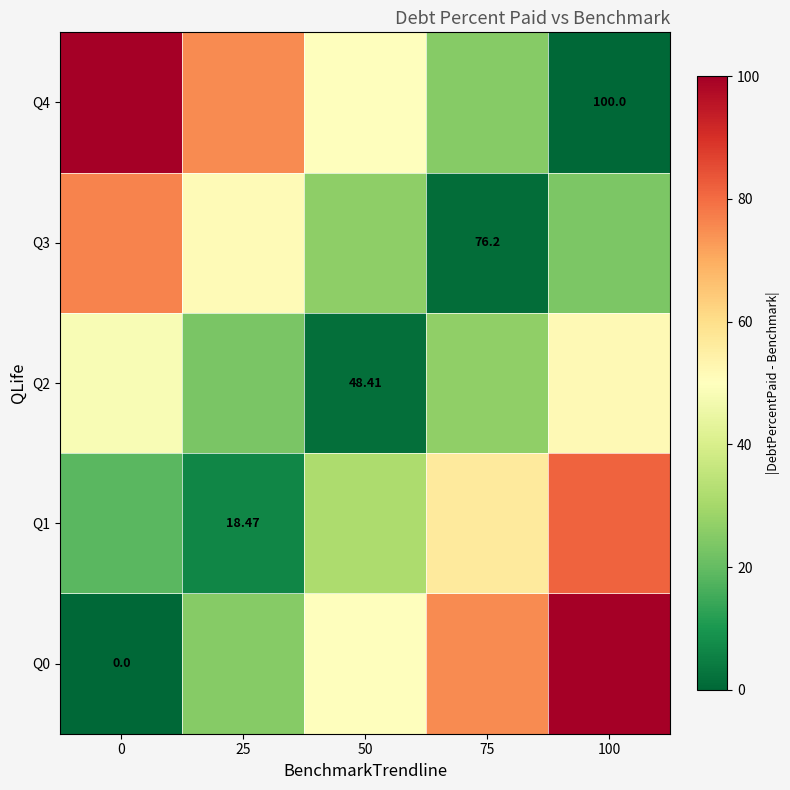

What is the difference between the maximum and minimum values in the Q3 series?

75.0